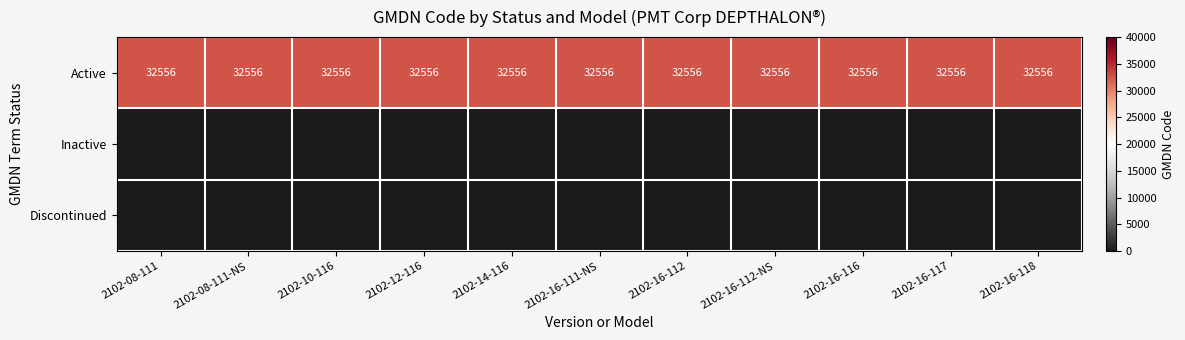

What is the lowest value of the Active series?

32556